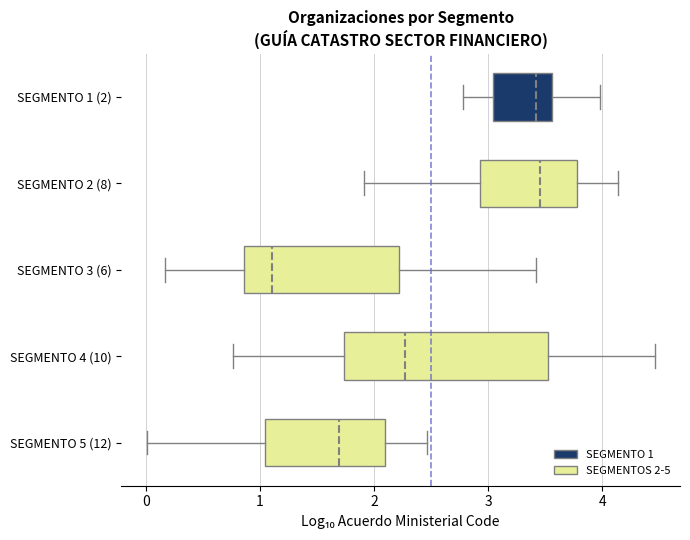

Where does the left whisker of the box for SEGMENTO 5 (12) end on the x-axis? The values are not printed on the chart, so give them approximately, as read against the axis.

0.0